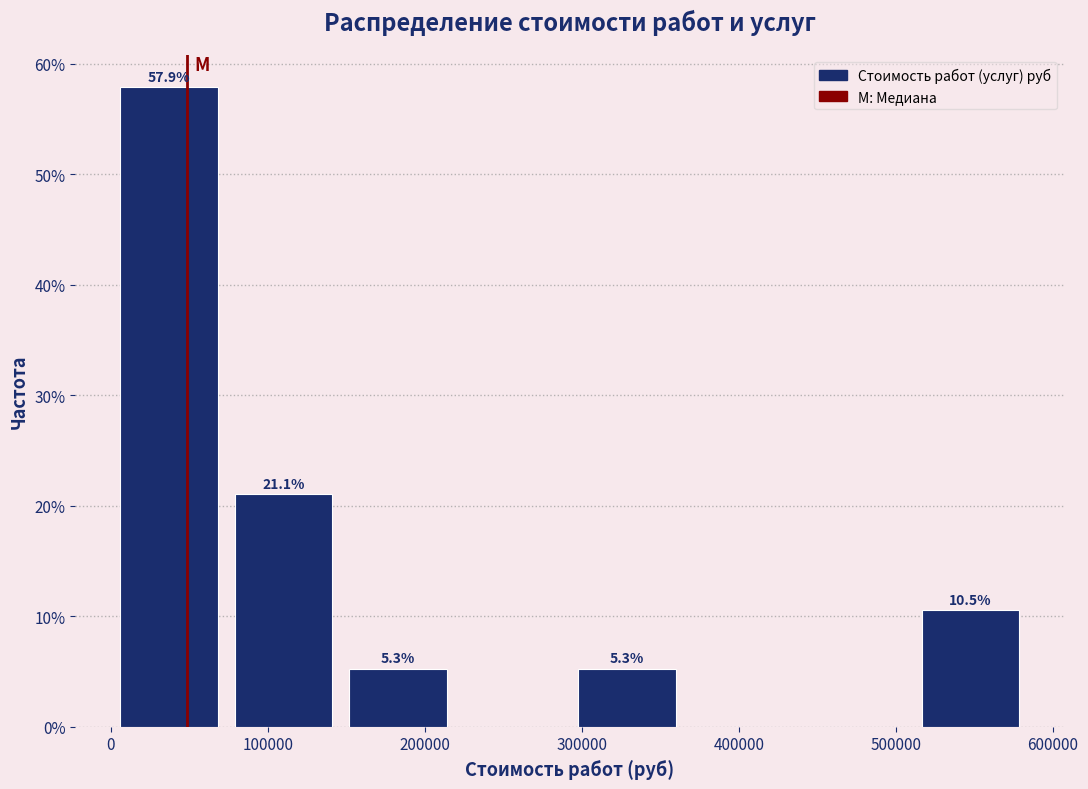

Over which range of the x-axis is the bar tallest?

0 to 70000